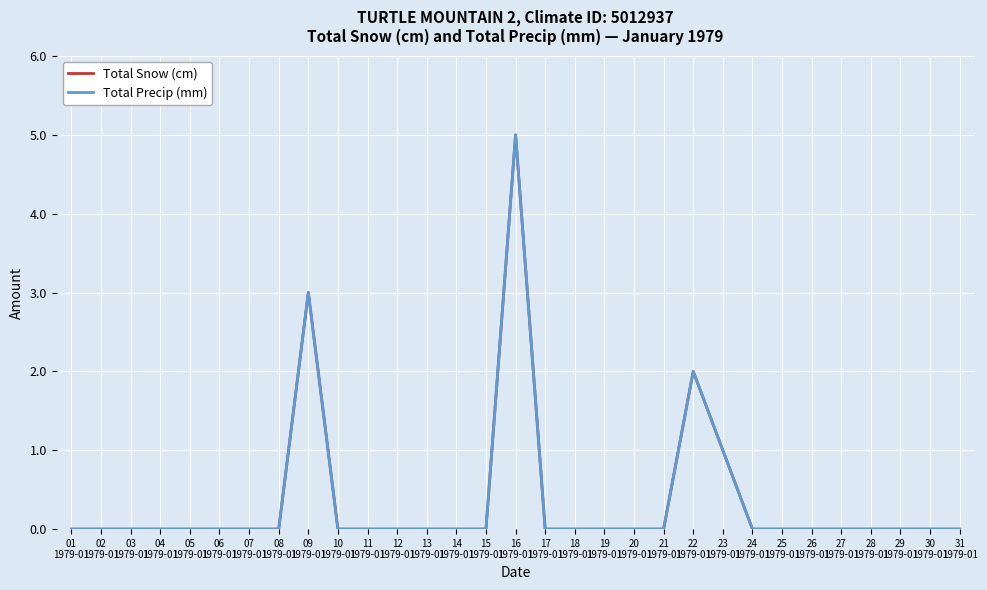

What is the label of the 29th point from the right?

03
1979-01